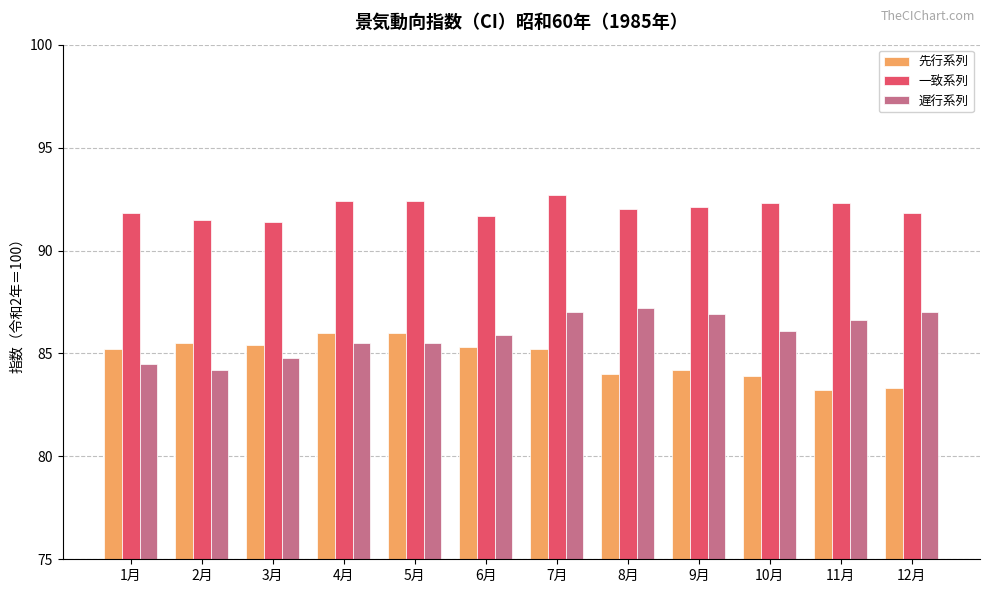

What is the spread (max minus min) of values at 1月?

7.3